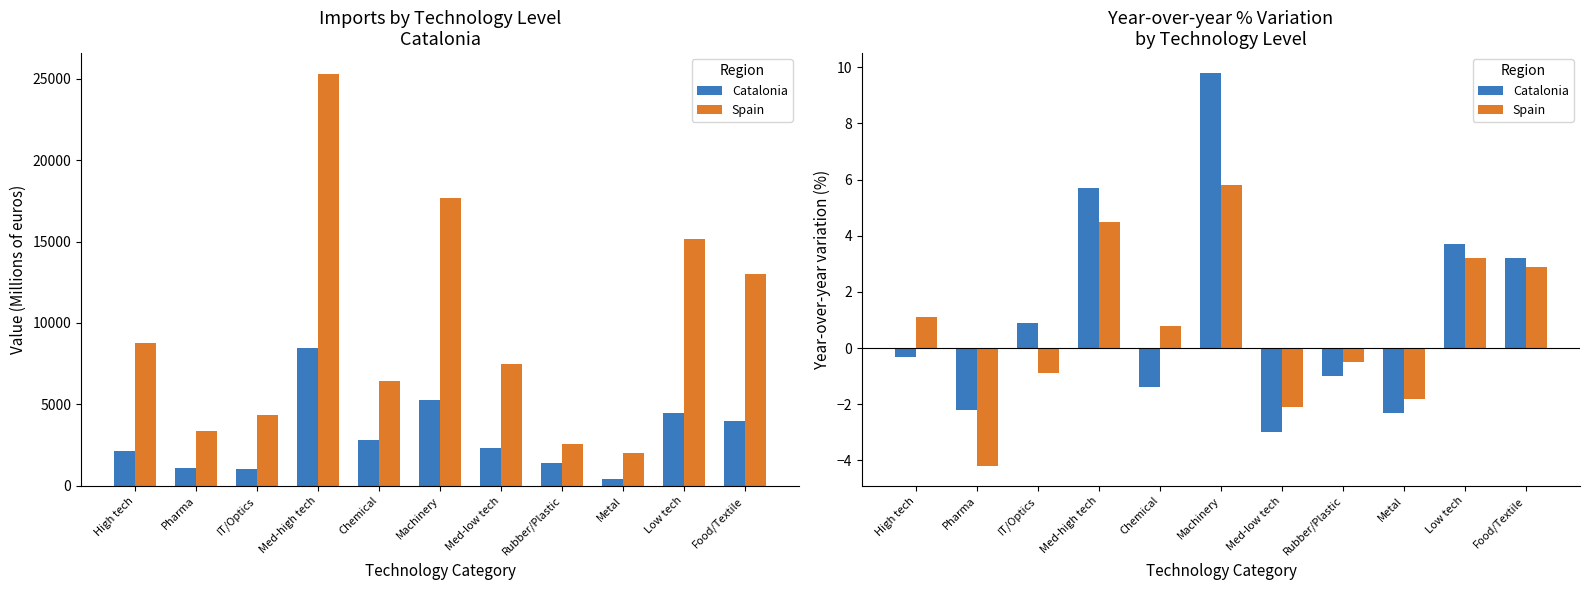

What is the maximum value shown in the chart?

9.8